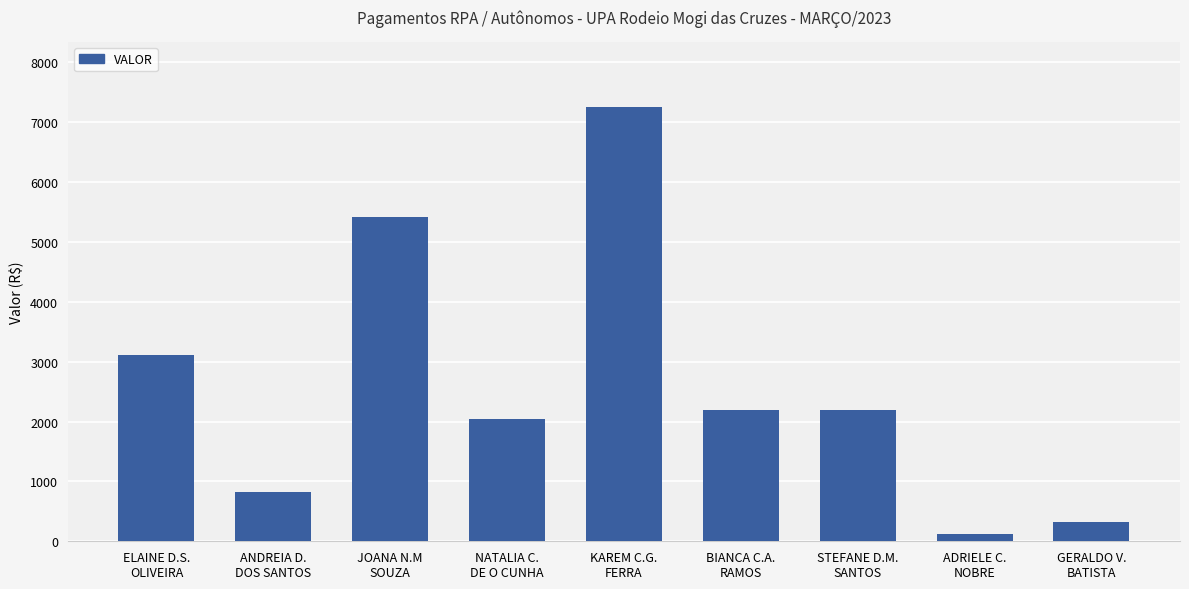

Read the value at GERALDO V.
BATISTA.

313.7